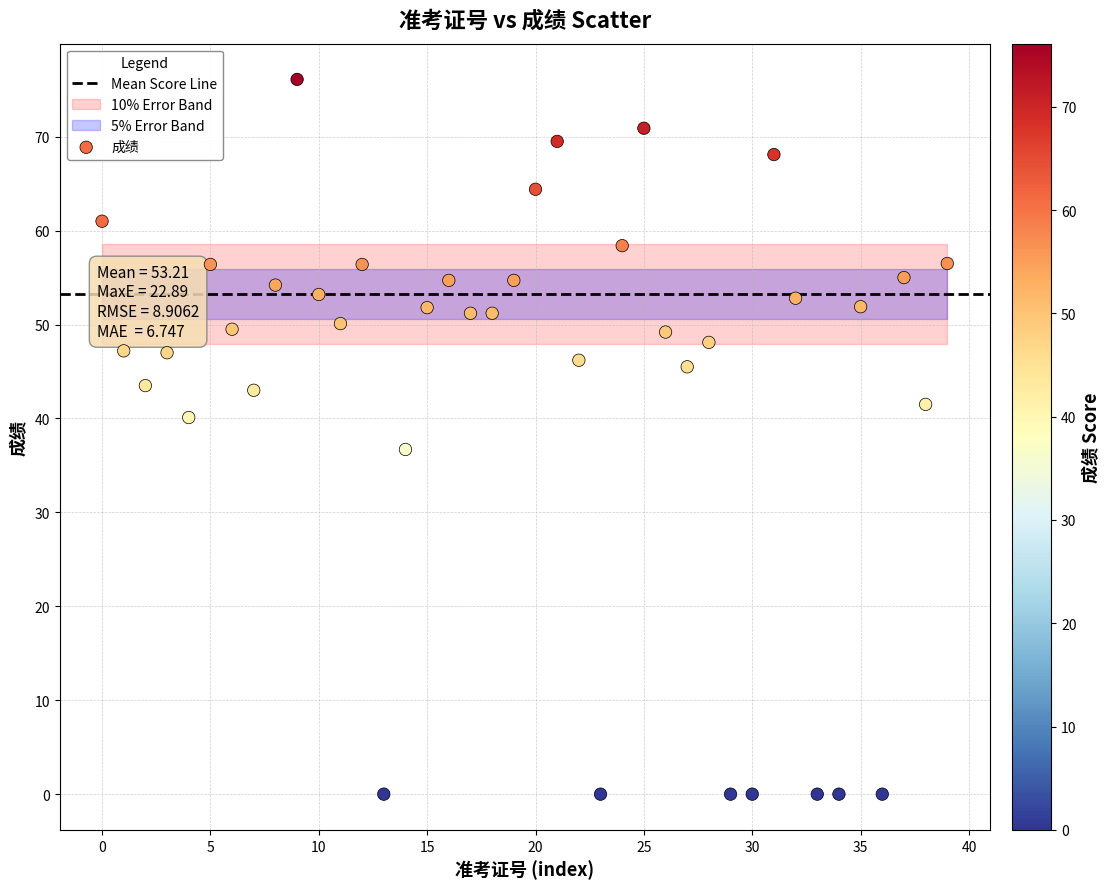

Count the number of points in this scatter plot.

40